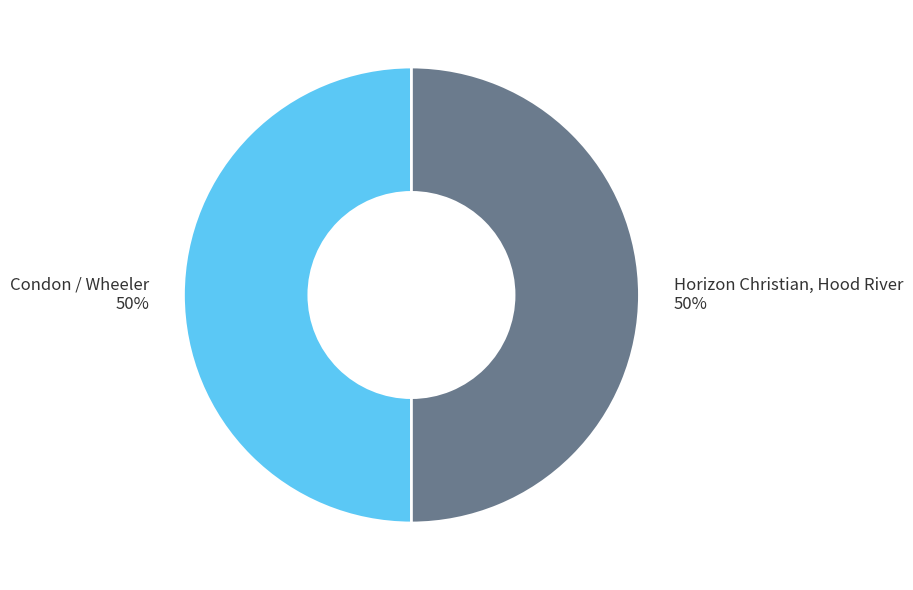

What is the ratio of the value at Condon / Wheeler to the value at Horizon Christian, Hood River?

1.0